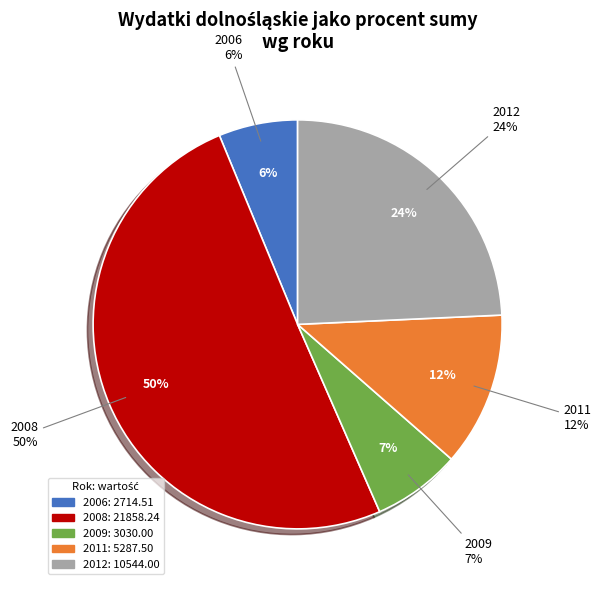

True or false: 2008 accounts for 62% of the total.

False